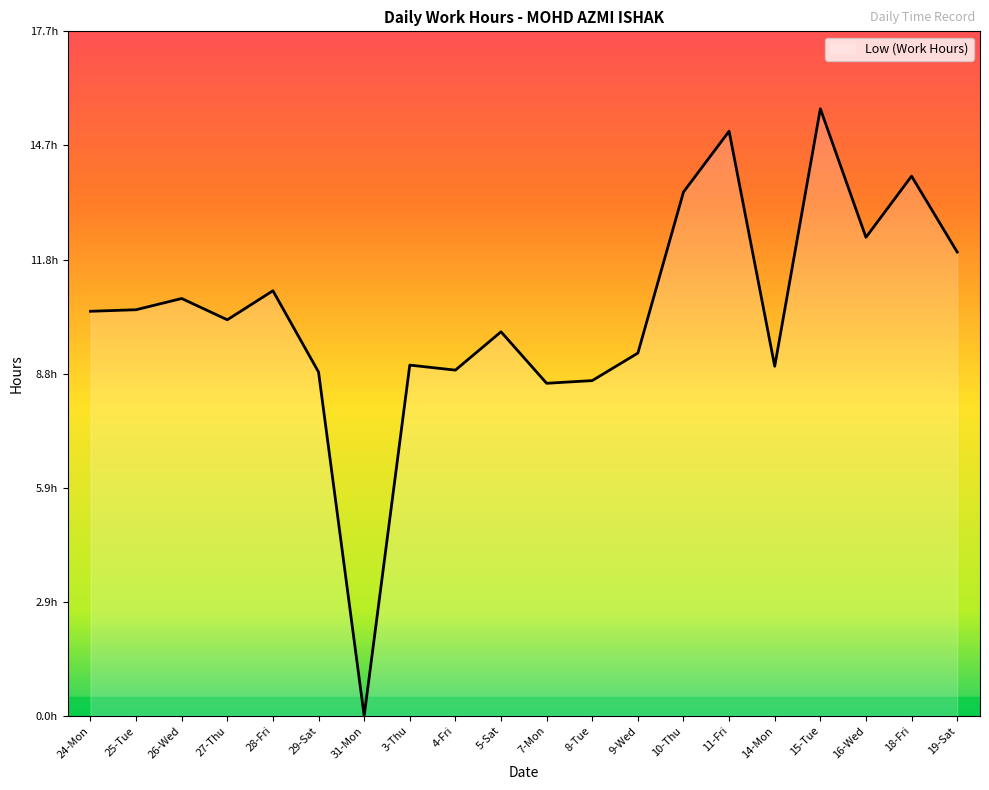

Does the chart display data point markers on the line(s)?

No